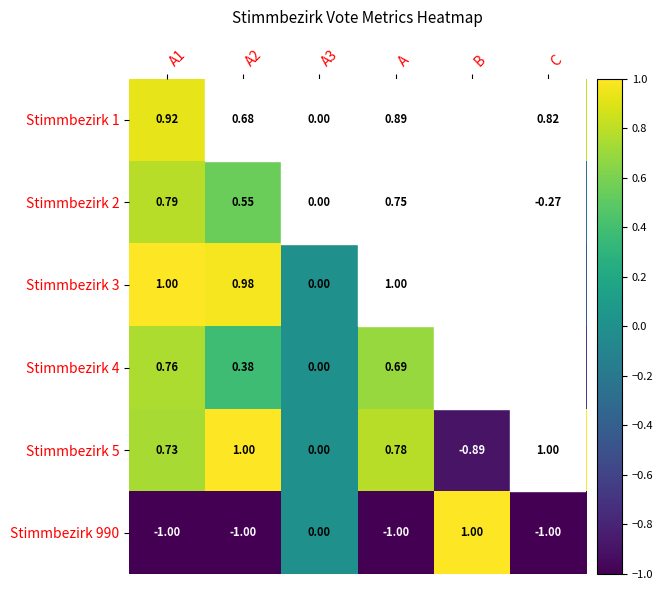

Which category has the lowest value in the Stimmbezirk 2 series?

B